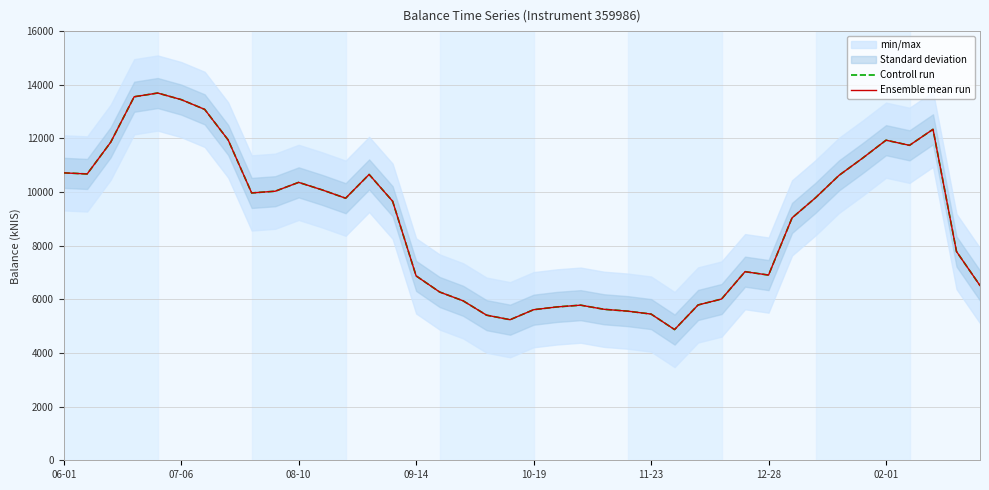

Where does the Ensemble mean run series first go above 9770?

06-01